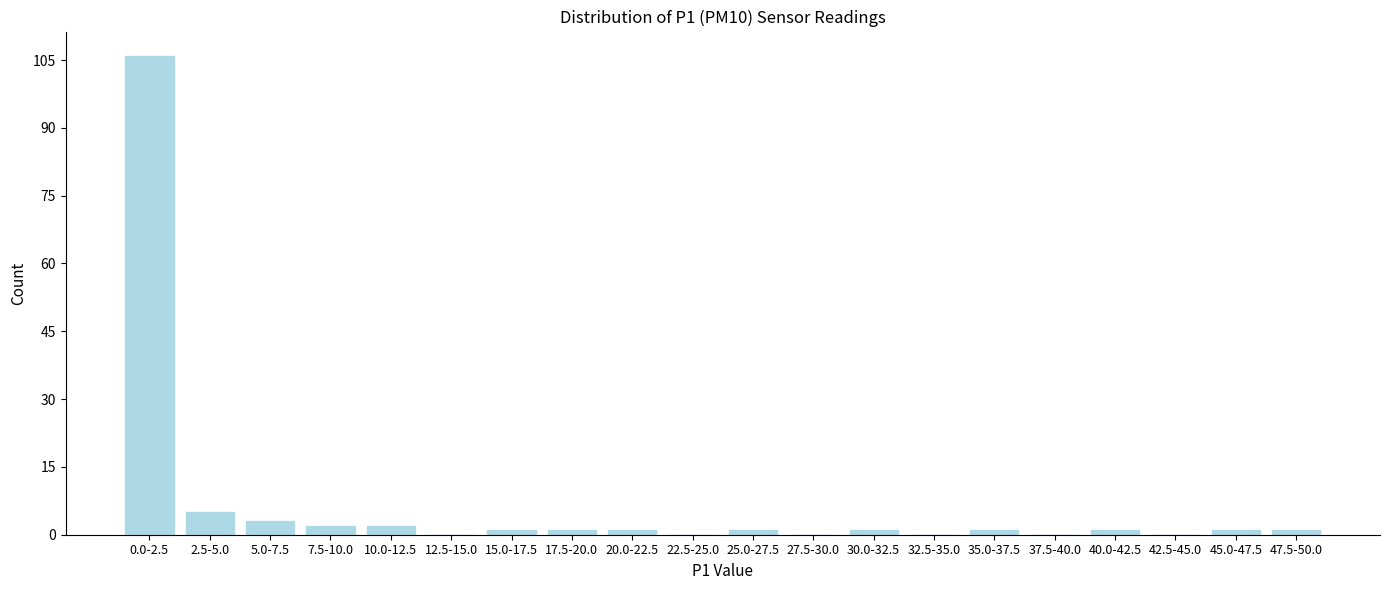

Reading left to right, what are all the values shown in this chart?

0.0-2.5=106	2.5-5.0=5	5.0-7.5=3	7.5-10.0=2	10.0-12.5=2	12.5-15.0=0	15.0-17.5=1	17.5-20.0=1	20.0-22.5=1	22.5-25.0=0	25.0-27.5=1	27.5-30.0=0	30.0-32.5=1	32.5-35.0=0	35.0-37.5=1	37.5-40.0=0	40.0-42.5=1	42.5-45.0=0	45.0-47.5=1	47.5-50.0=1